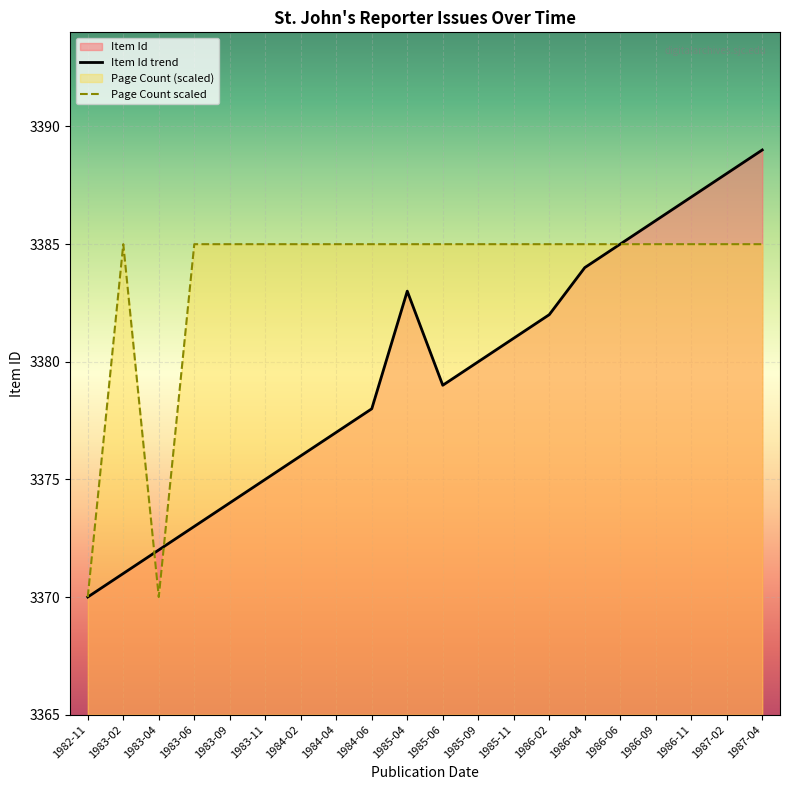

What is the label of the 4th point from the left?

1983-06